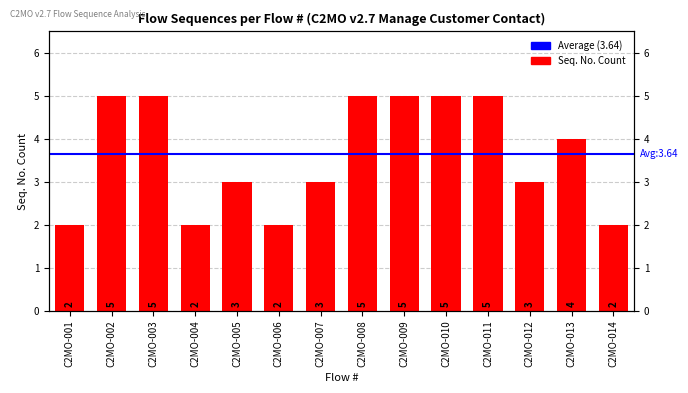

True or false: the data shows 2 at C2MO-013.

False